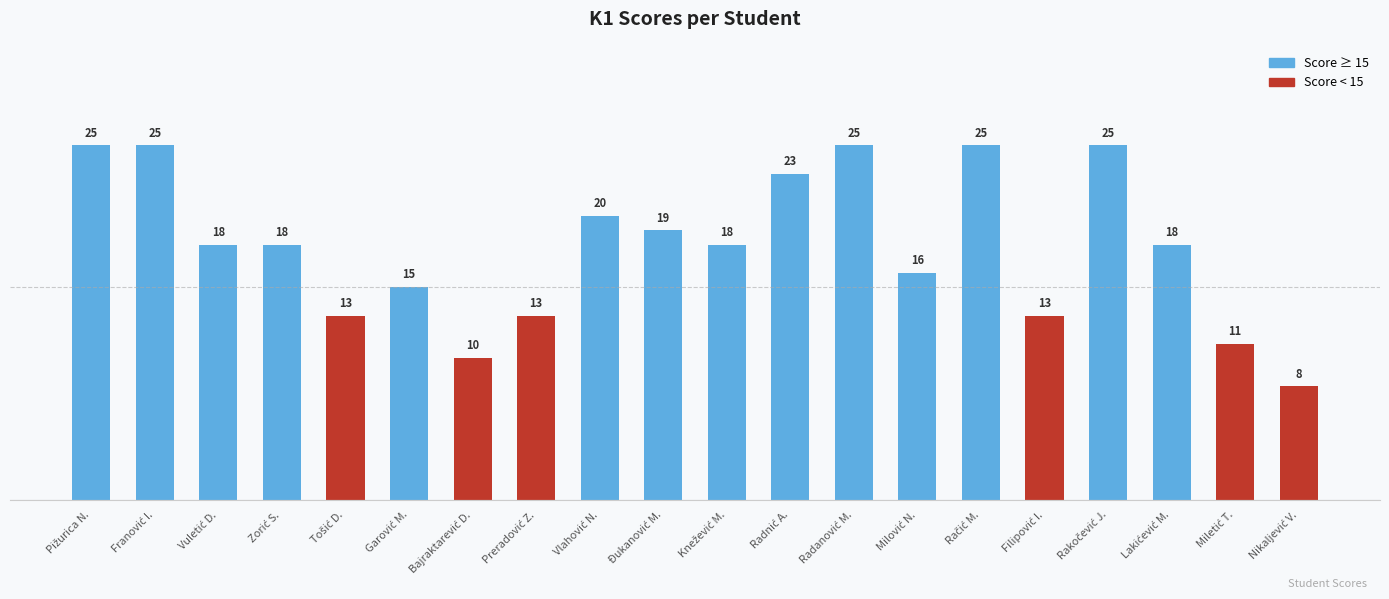

What is the difference between the maximum and minimum values?

17